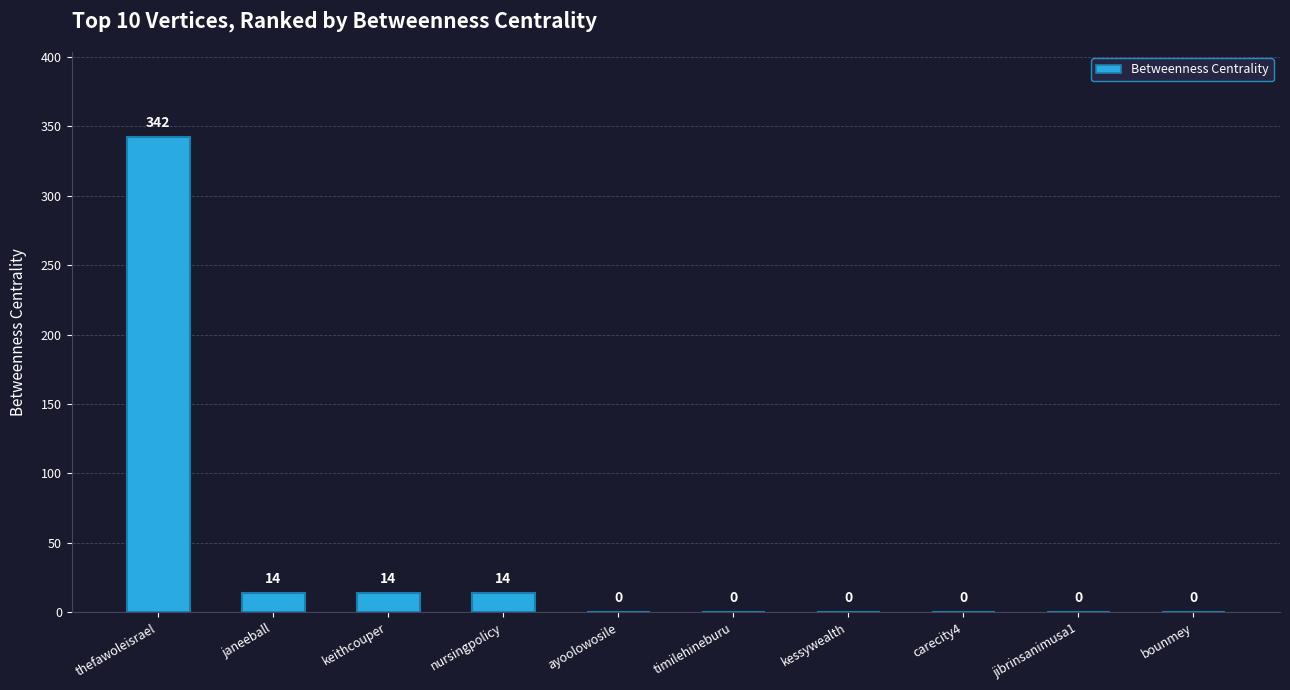

Reading left to right, transcribe all the data shown in this chart.

342	14	14	14	0	0	0	0	0	0